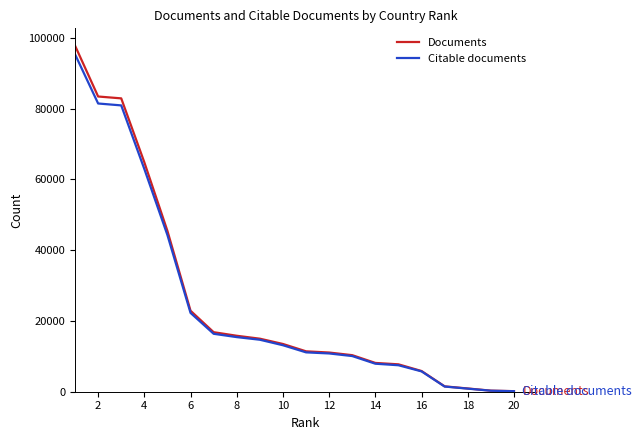

Which series has the largest range (max minus min)?

Documents